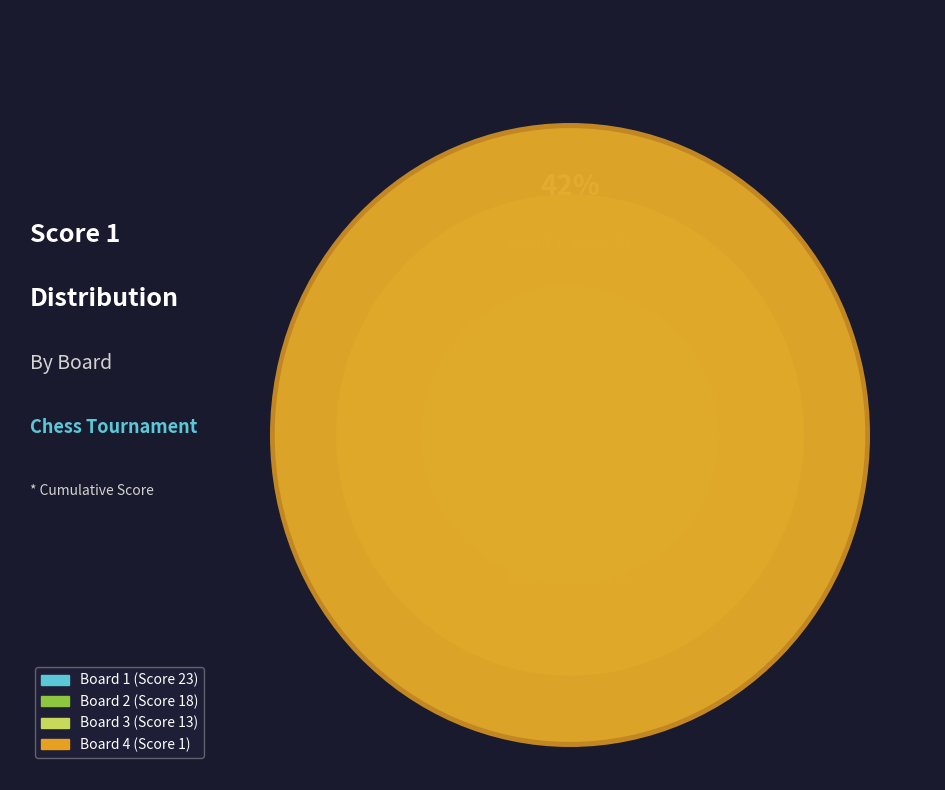

To the nearest percent, what portion does Board 3 represent?

24%